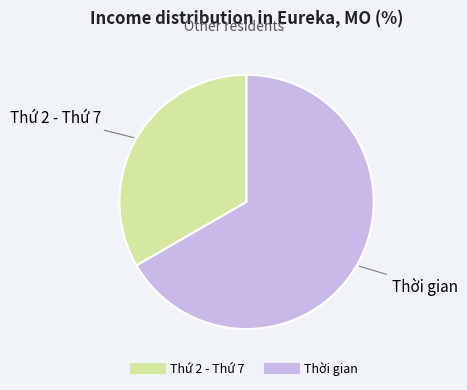

How many segments does this pie chart have?

2